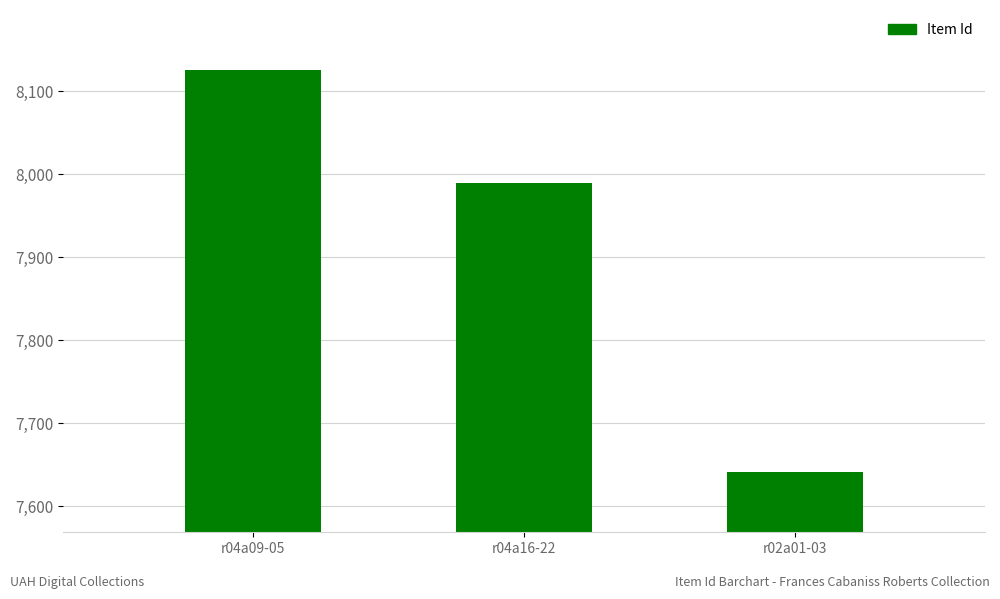

How many bars are there in total?

3